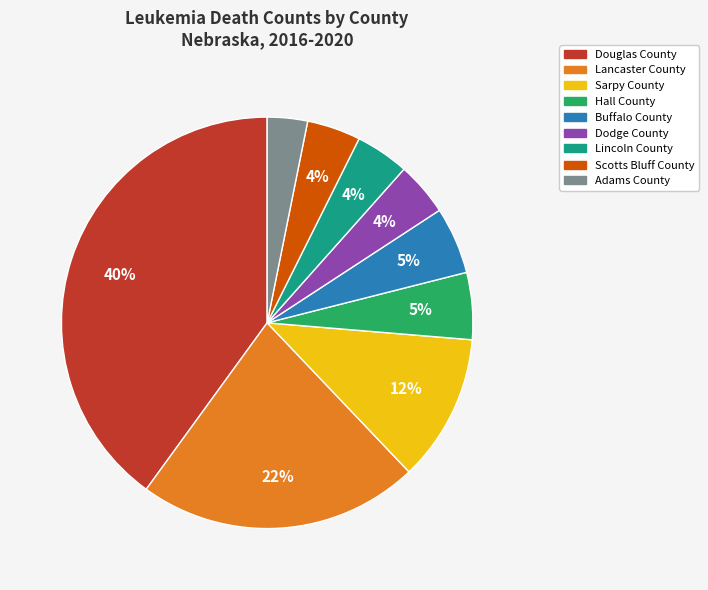

What is the smallest slice in the pie chart?

Adams County